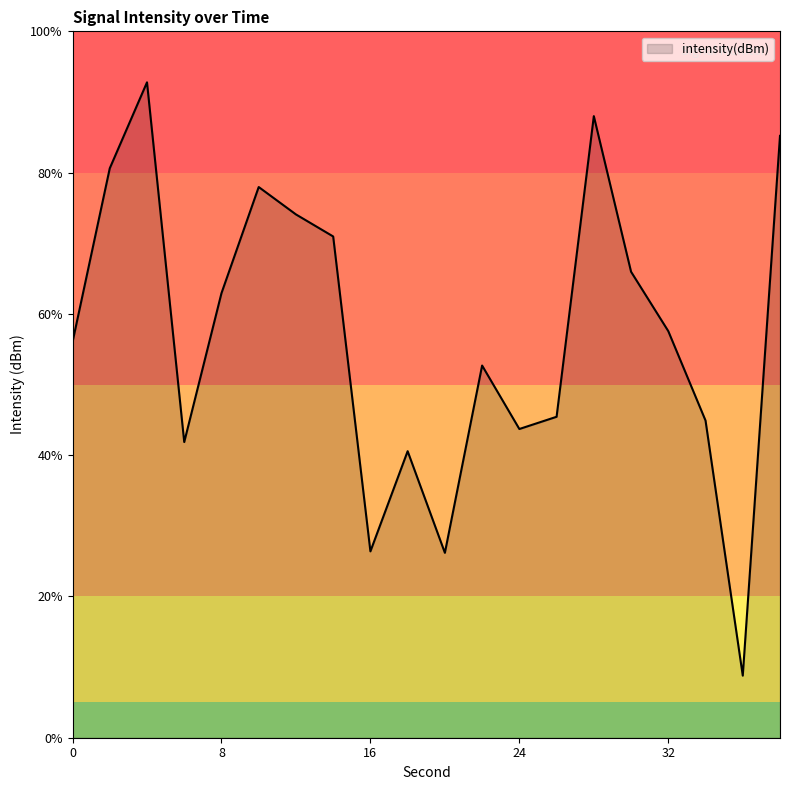

What is the smallest value displayed?

8.8